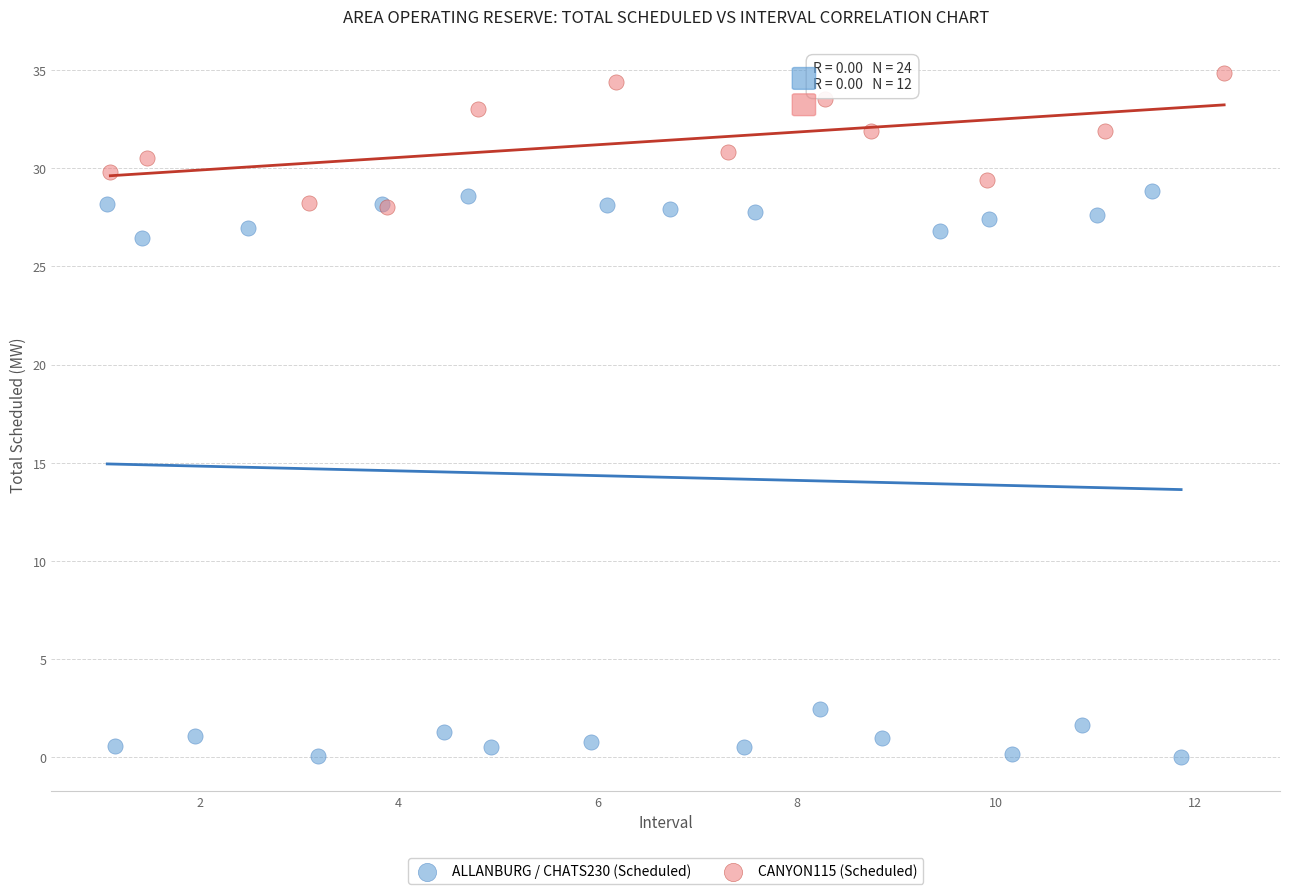

Which series reaches the minimum Y coordinate?

ALLANBURG / CHATS230 (Scheduled)